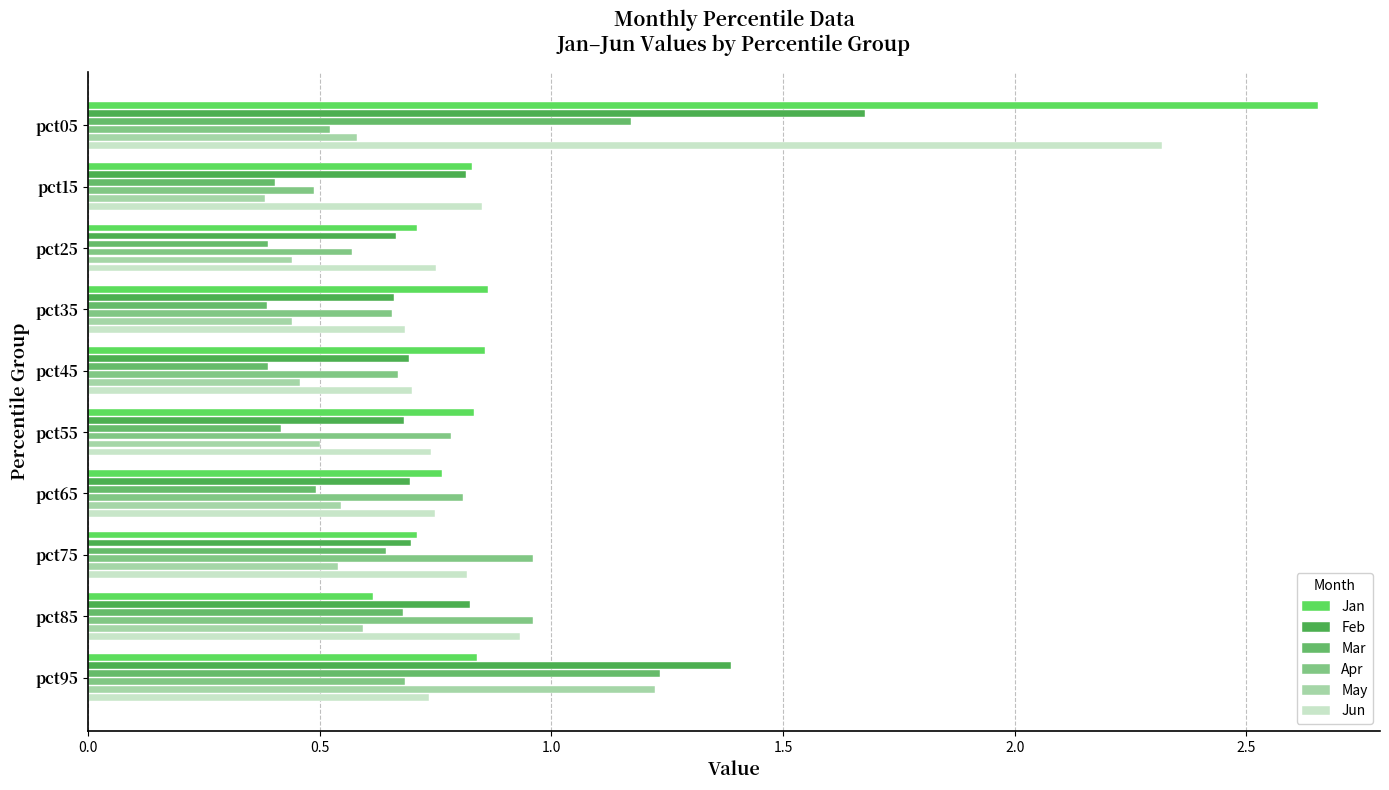

Reading left to right, extract all data points from this chart.

Jan: 2.7	0.8	0.7	0.9	0.9	0.8	0.8	0.7	0.6	0.8
Feb: 1.7	0.8	0.7	0.7	0.7	0.7	0.7	0.7	0.8	1.4
Mar: 1.2	0.4	0.4	0.4	0.4	0.4	0.5	0.6	0.7	1.2
Apr: 0.5	0.5	0.6	0.7	0.7	0.8	0.8	1.0	1.0	0.7
May: 0.6	0.4	0.4	0.4	0.5	0.5	0.5	0.5	0.6	1.2
Jun: 2.3	0.9	0.8	0.7	0.7	0.7	0.7	0.8	0.9	0.7